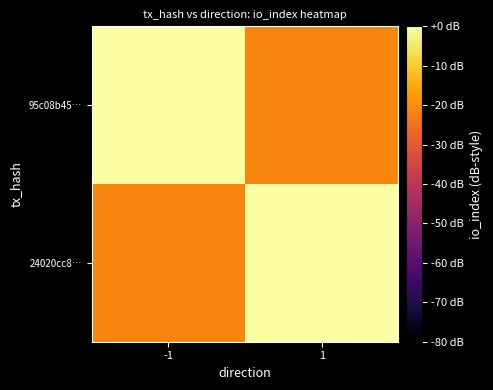

Which series has the largest total across all categories?

95c08b45…